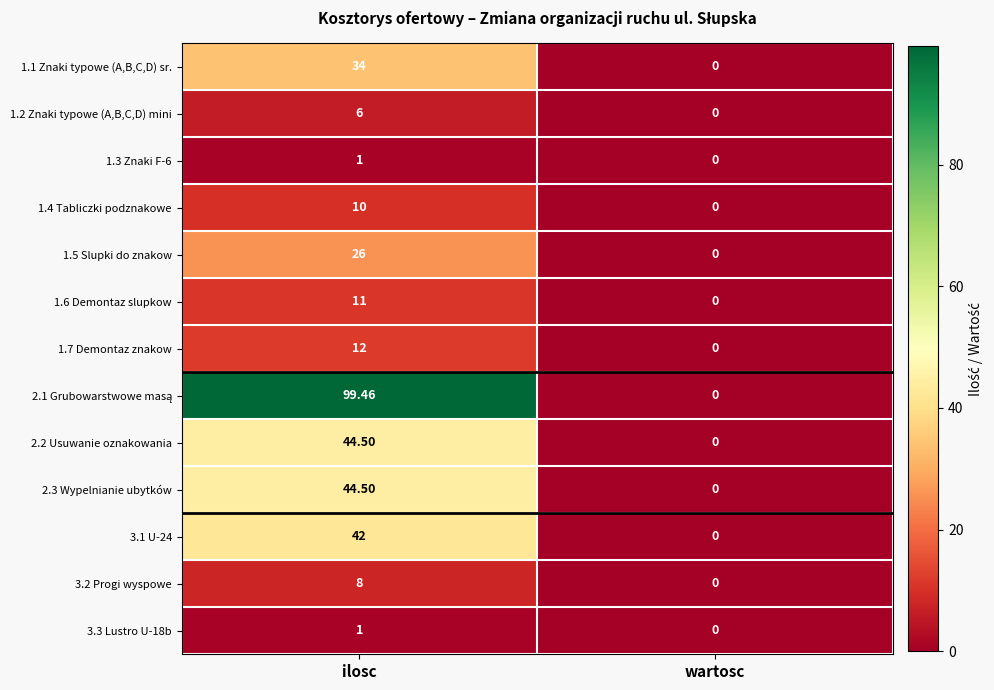

Which category has the lowest value in the 1.6 Demontaz slupkow series?

wartosc